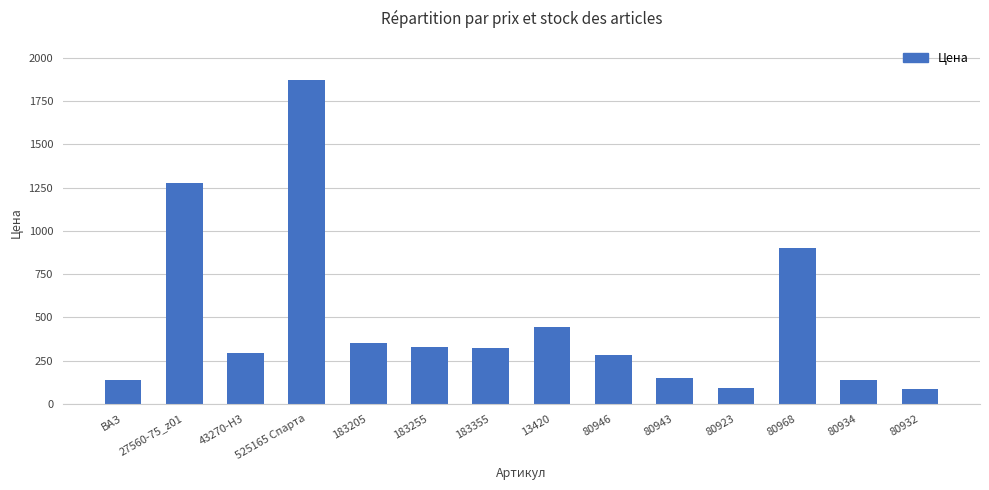

Which category has the highest value across all series?

525165 Спарта